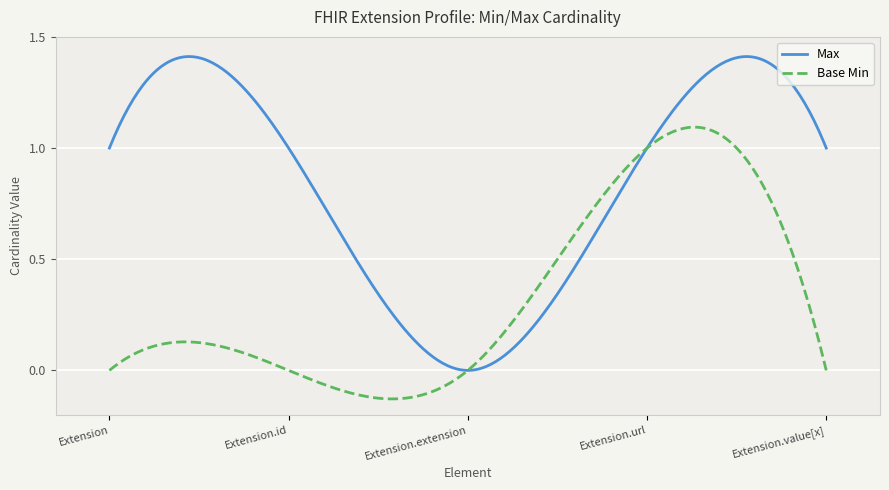

Which series has the largest total across all categories?

Max